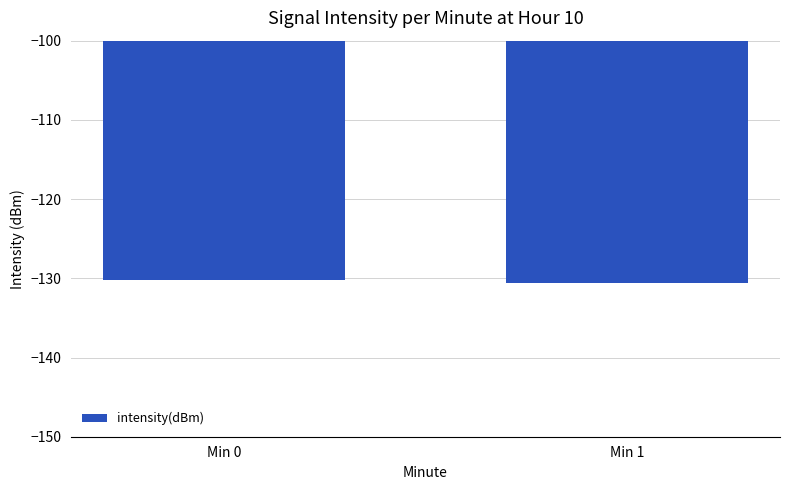

True or false: the data shows -130.6 at Min 1.

True